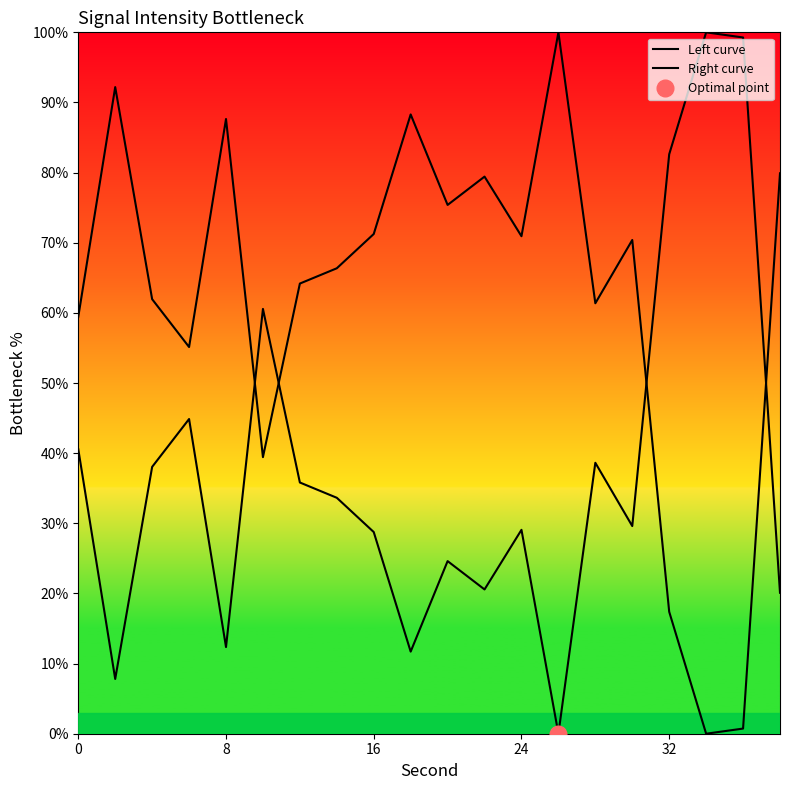

The value of Right curve at 15 is 118.4. True or false?

False